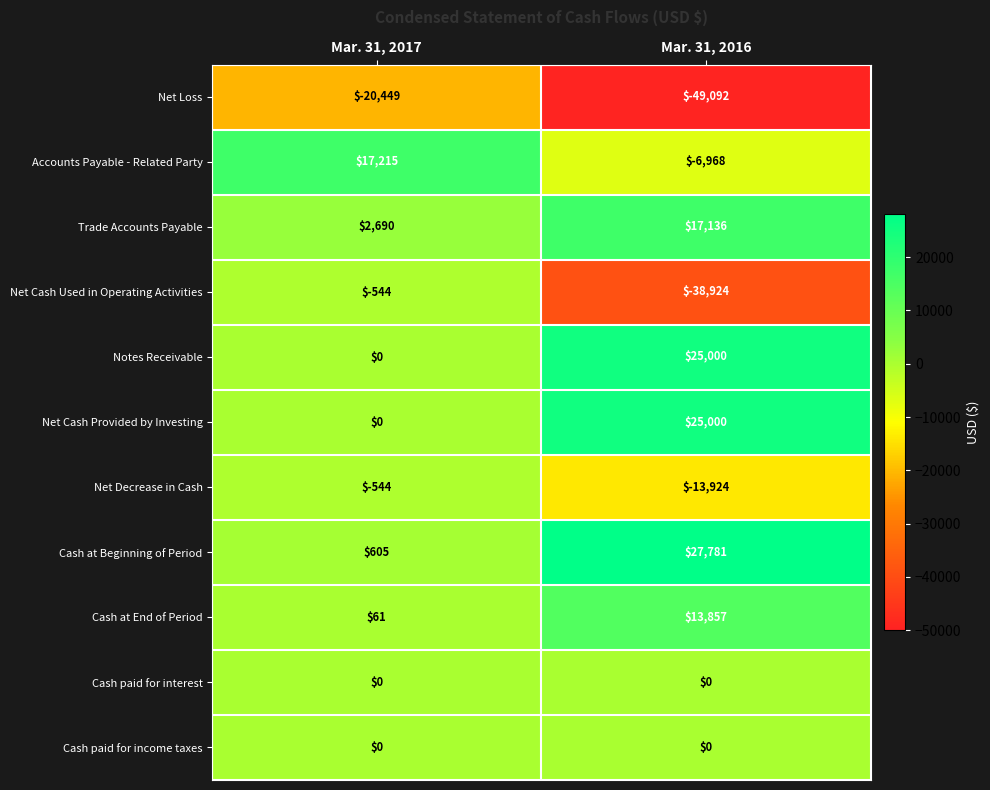

Which category has the highest value across all series?

Mar. 31, 2016